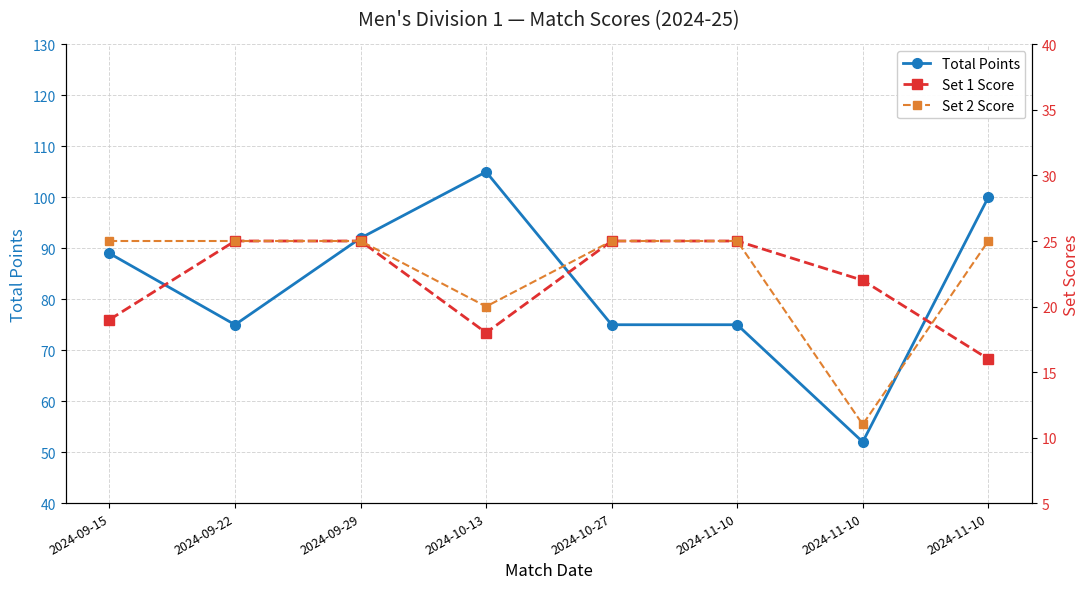

Where is the first local maximum for Total Points?

2024-10-13